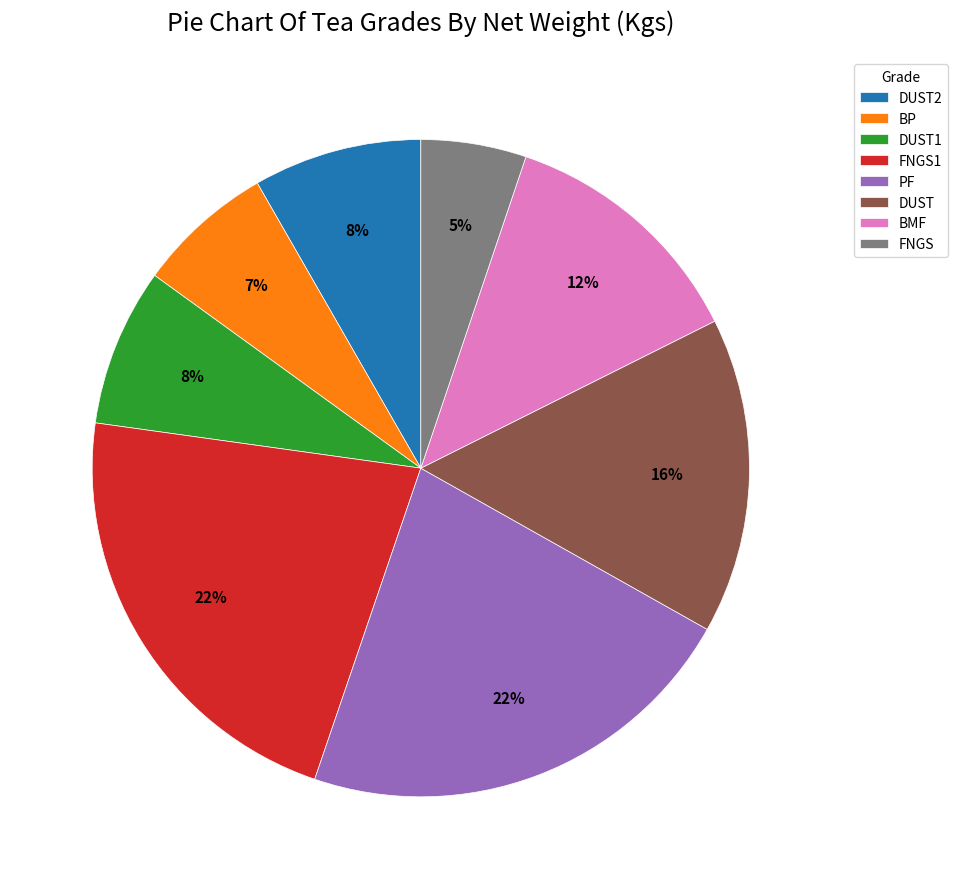

Is there a majority slice in this chart?

No